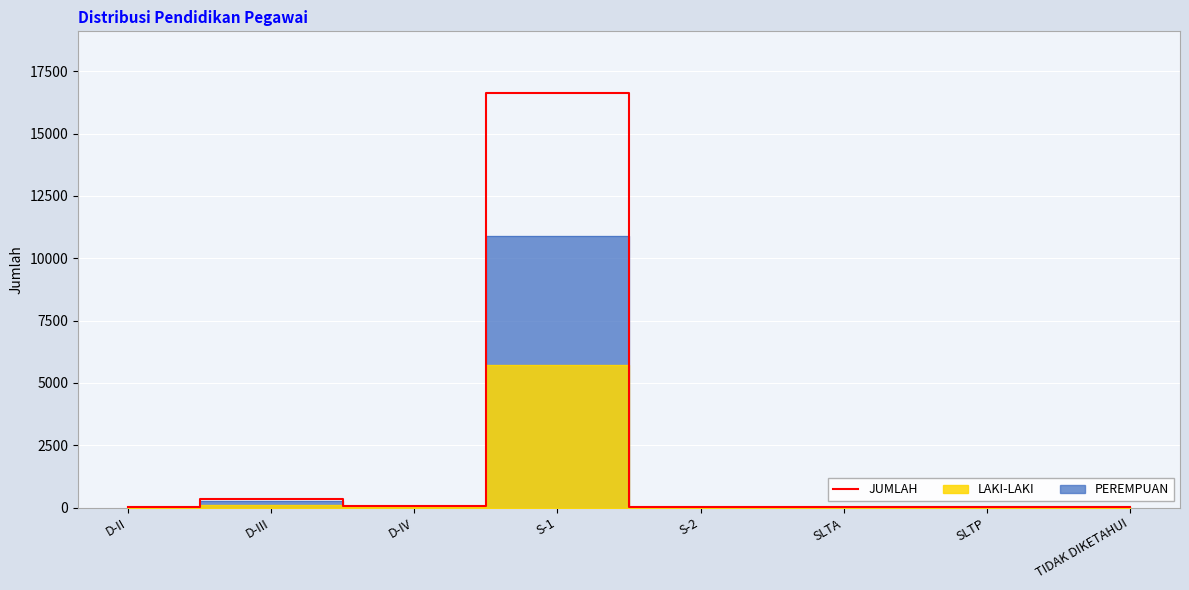

What is the sum of the values at D-II and SLTP?

6